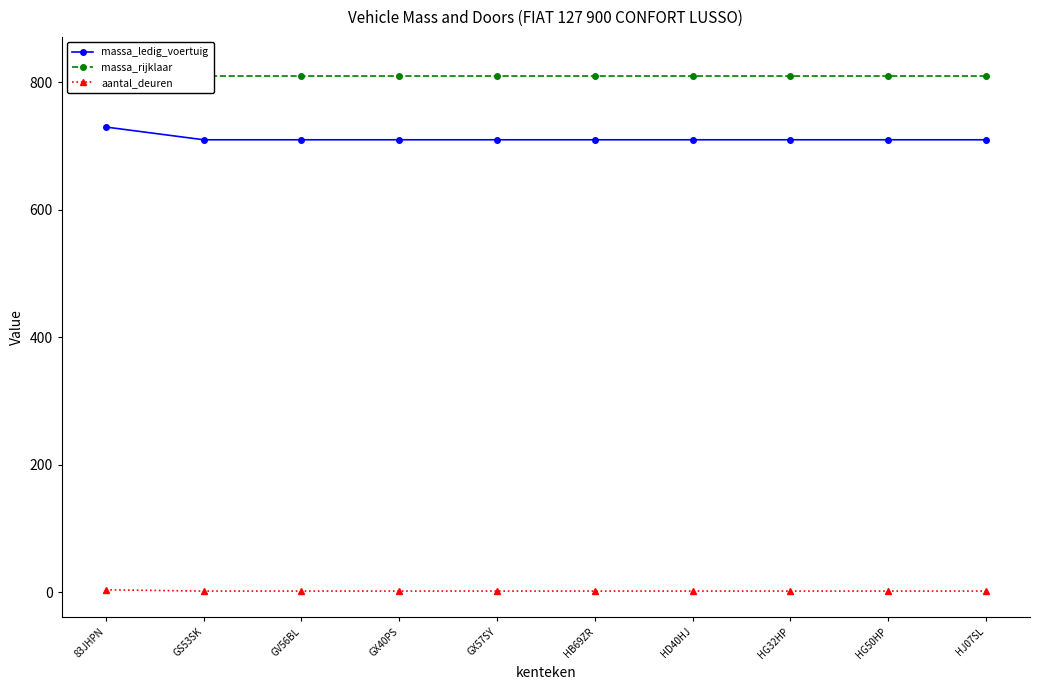

What is the minimum value shown in the chart?

2